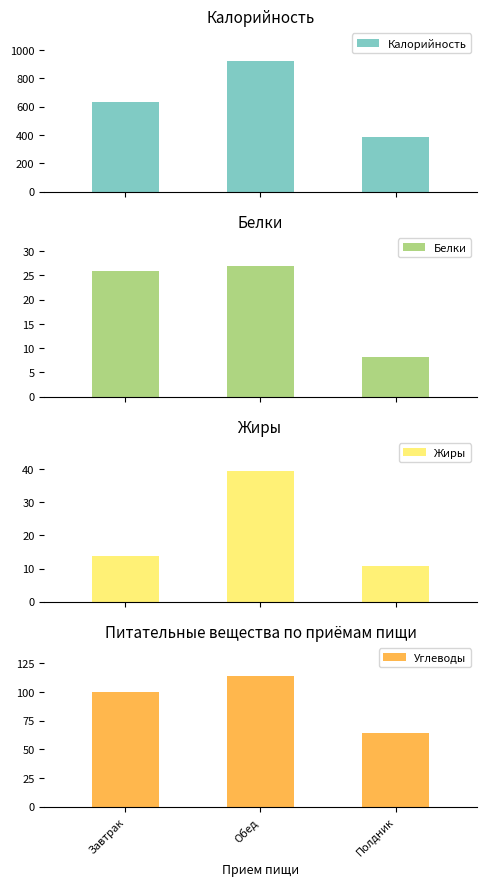

List the labels in order of Жиры value, smallest first.

Полдник, Завтрак, Обед